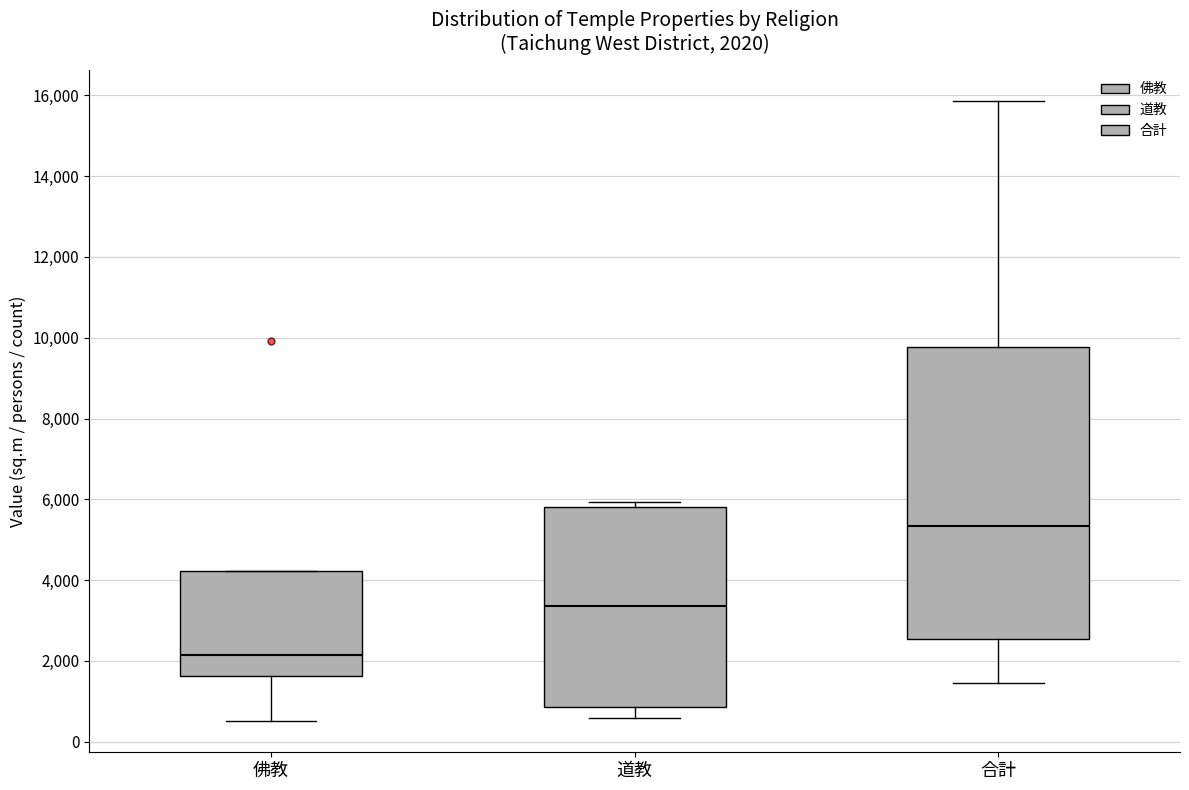

Comparing the boxes themselves (not the whiskers), which one is the tallest?

合計